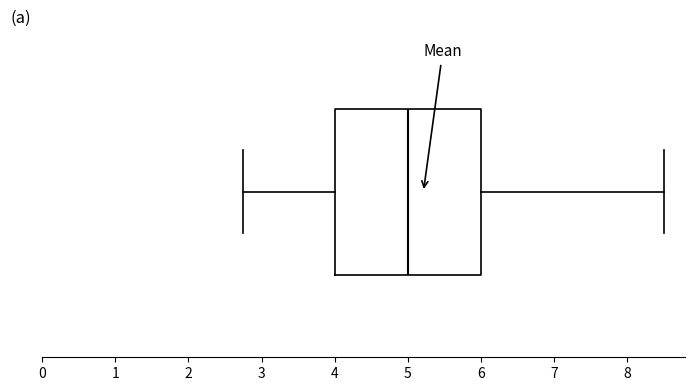

Where does the median line of the box sit on the x-axis? The values are not printed on the chart, so give them approximately, as read against the axis.

5.0